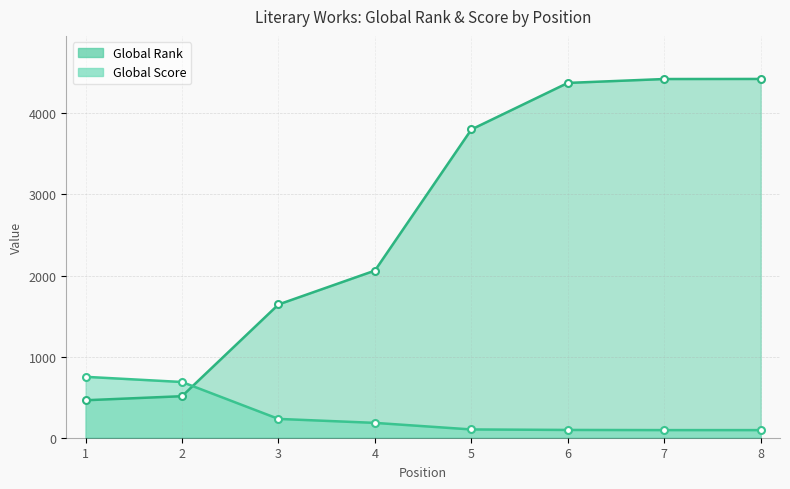

What is the difference between the highest and lowest values at 2?

175